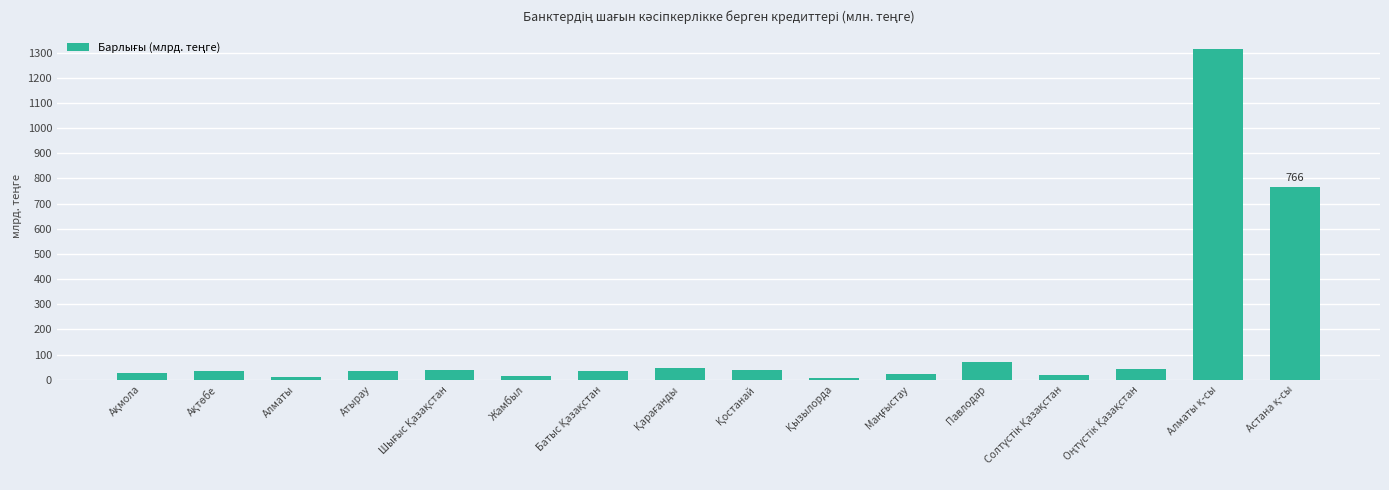

What is the average value?

157.8